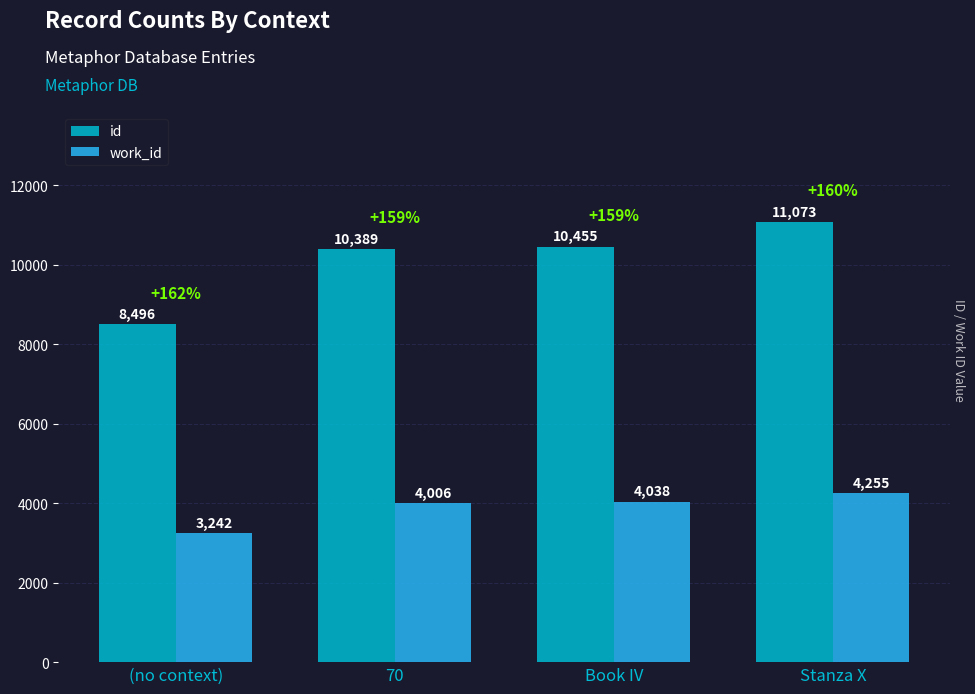

Does the chart contain stacked bars?

No